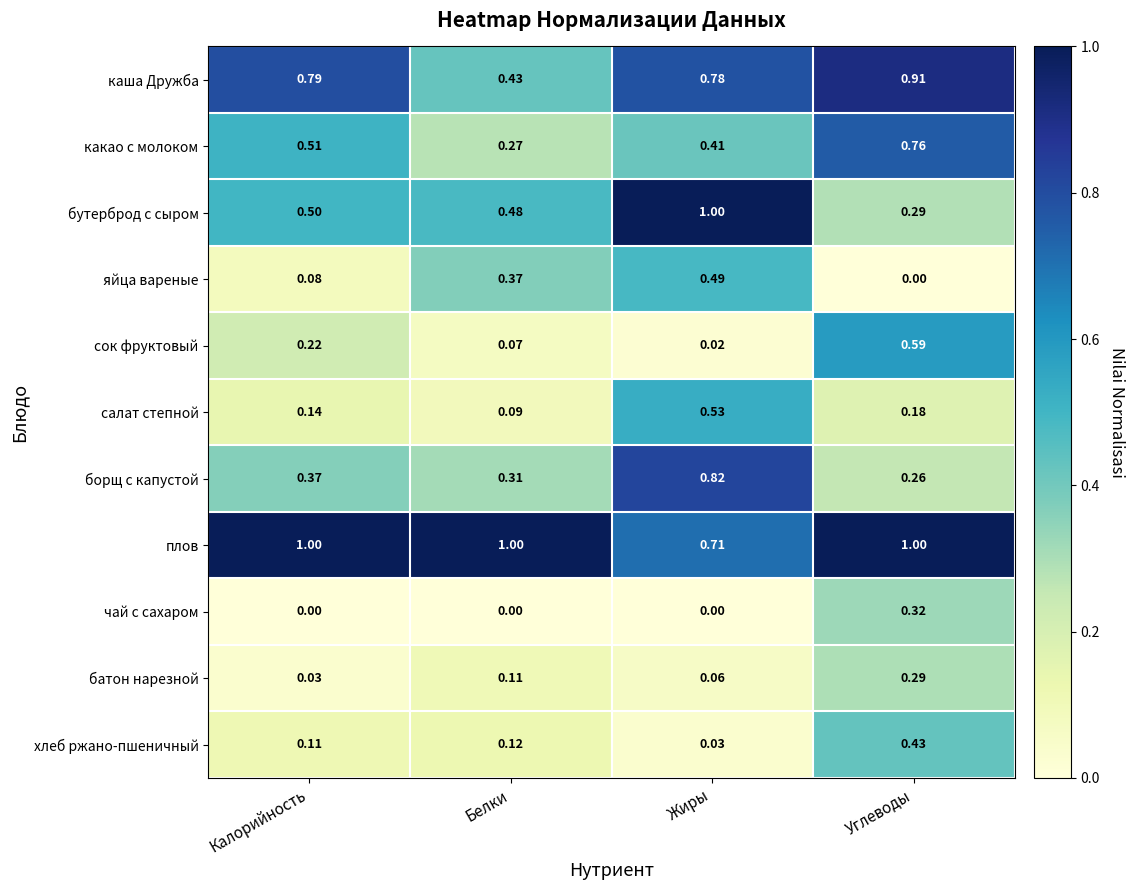

List the labels in order of каша Дружба value, smallest first.

Белки, Жиры, Калорийность, Углеводы